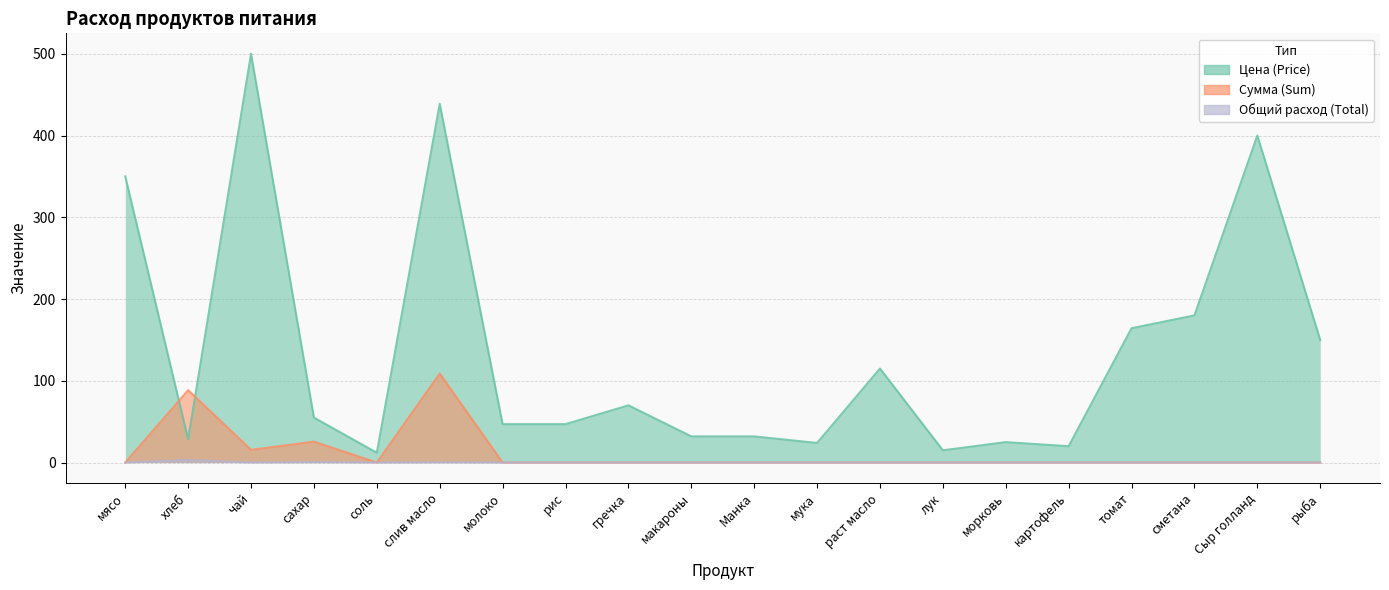

Is the value of Общий расход (Total) at лук greater than the value of Цена (Price) at молоко?

No